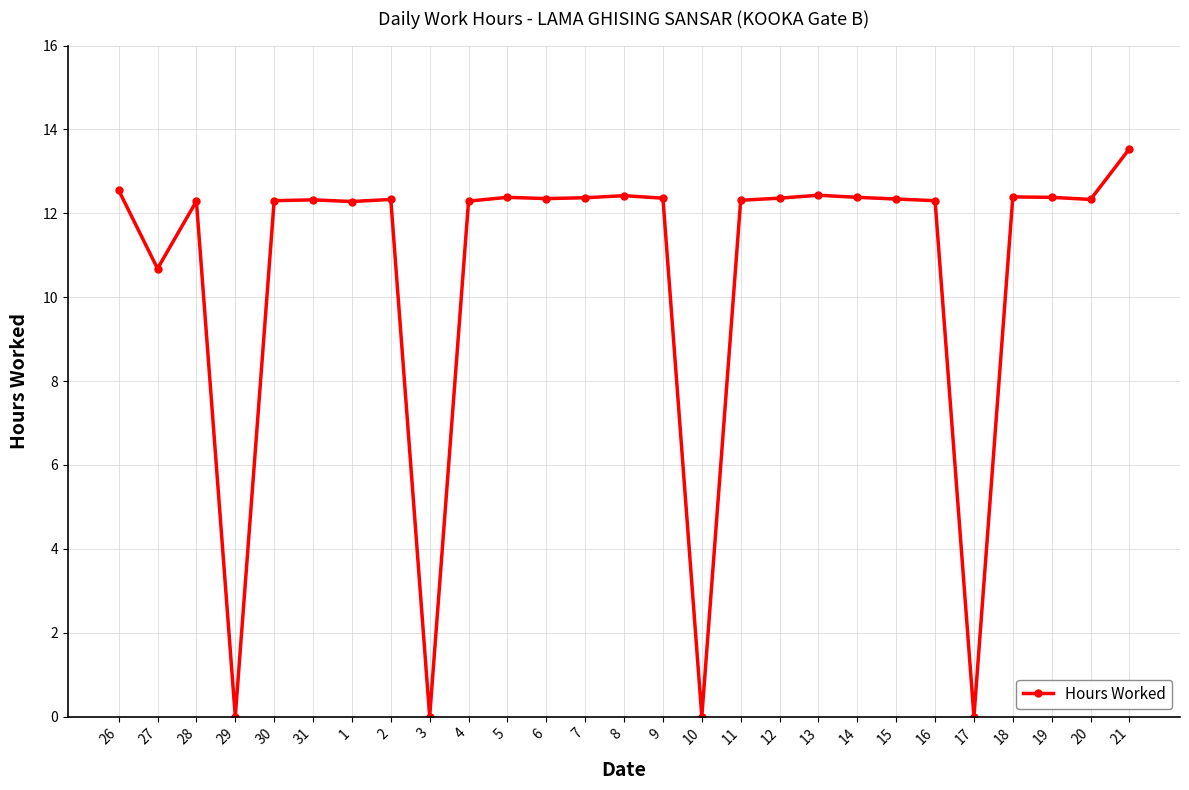

What is the difference between the maximum and second lowest values?

13.5